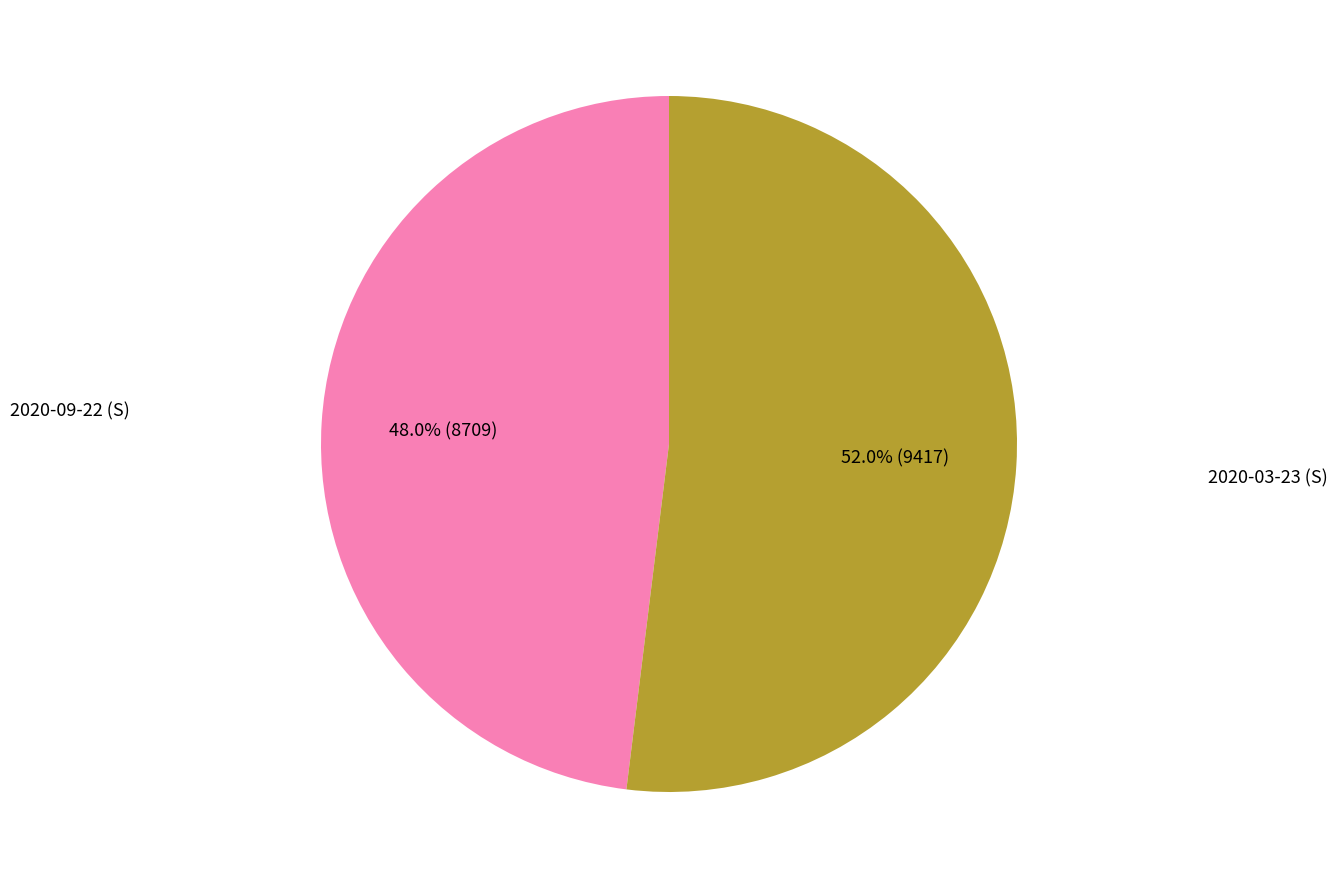

How many slices are in this pie chart?

2